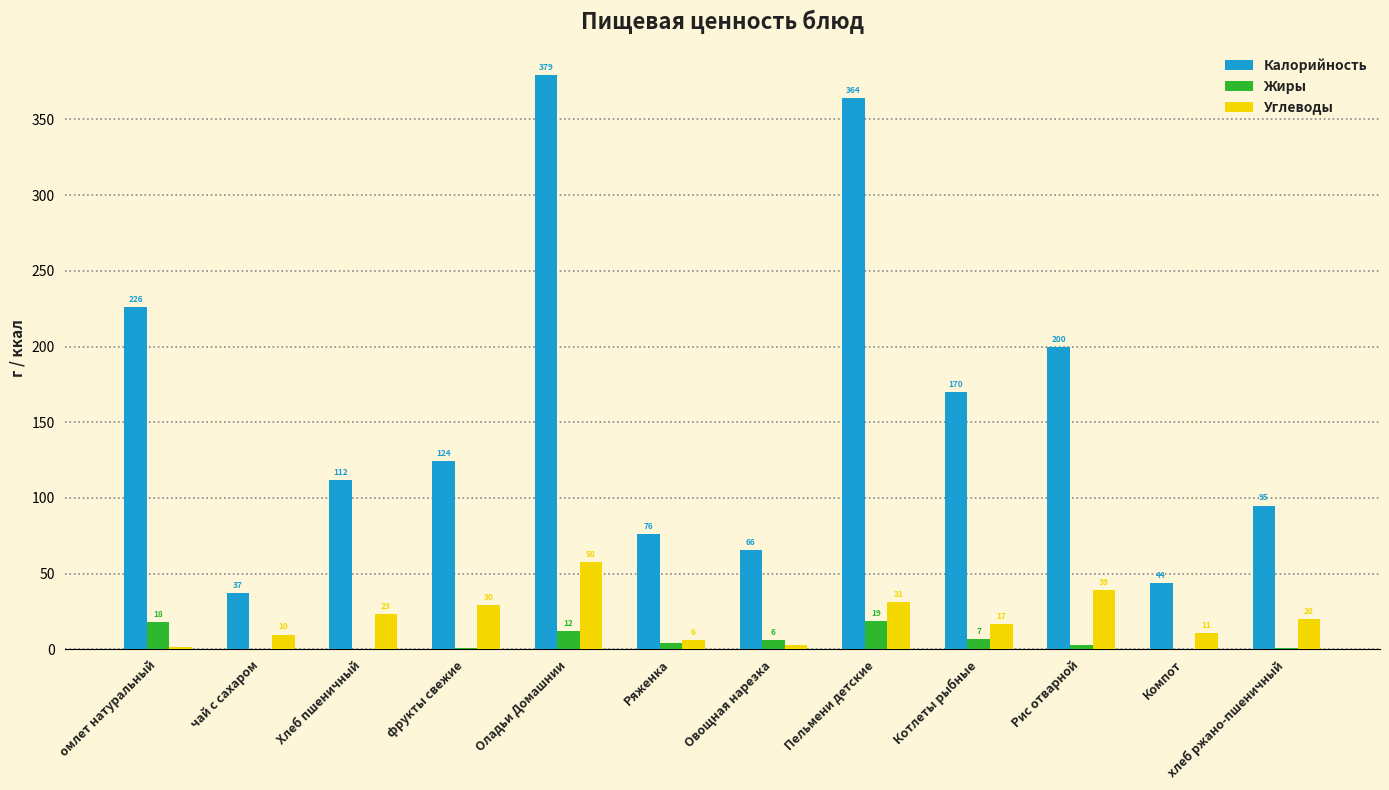

How many groups of bars are there?

12